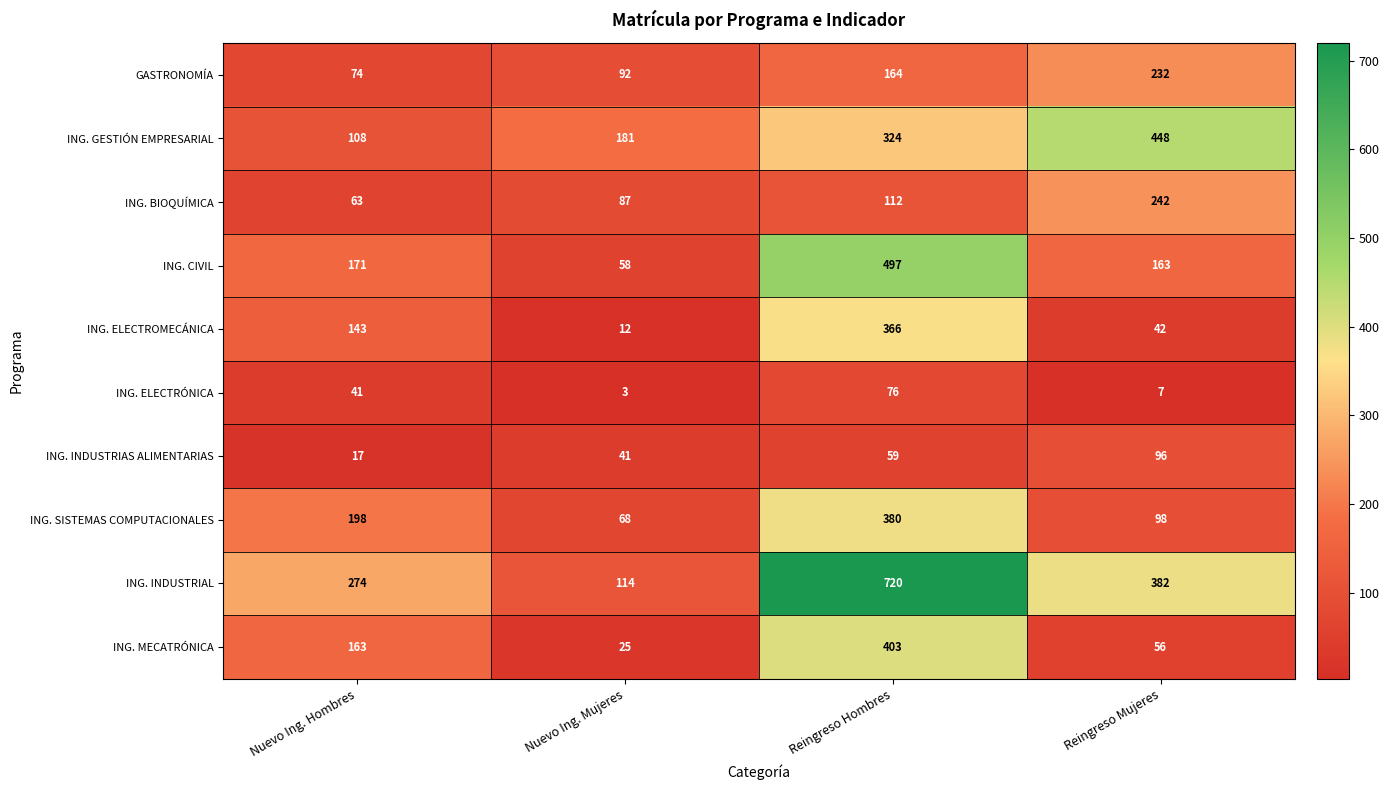

How many data points does each series have?

4